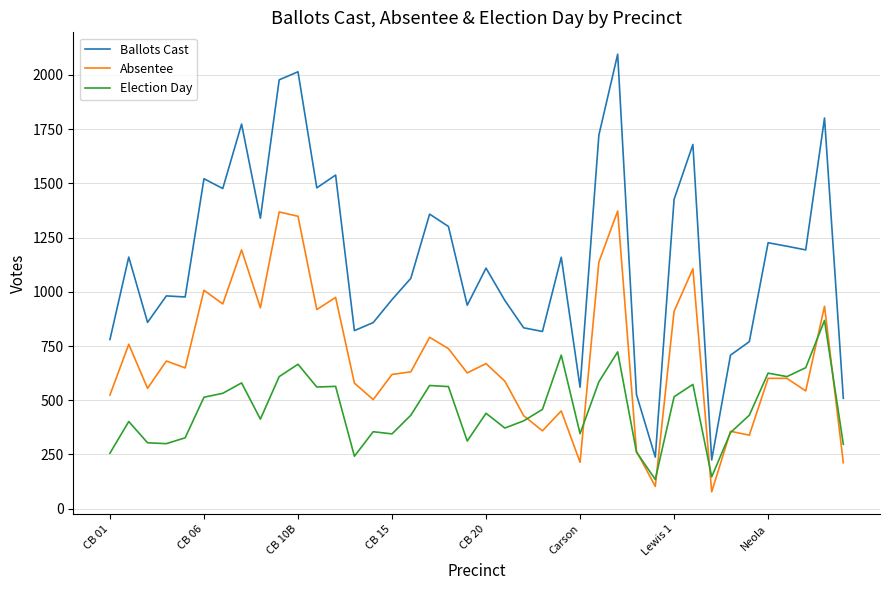

What is the maximum value for Ballots Cast?

2095